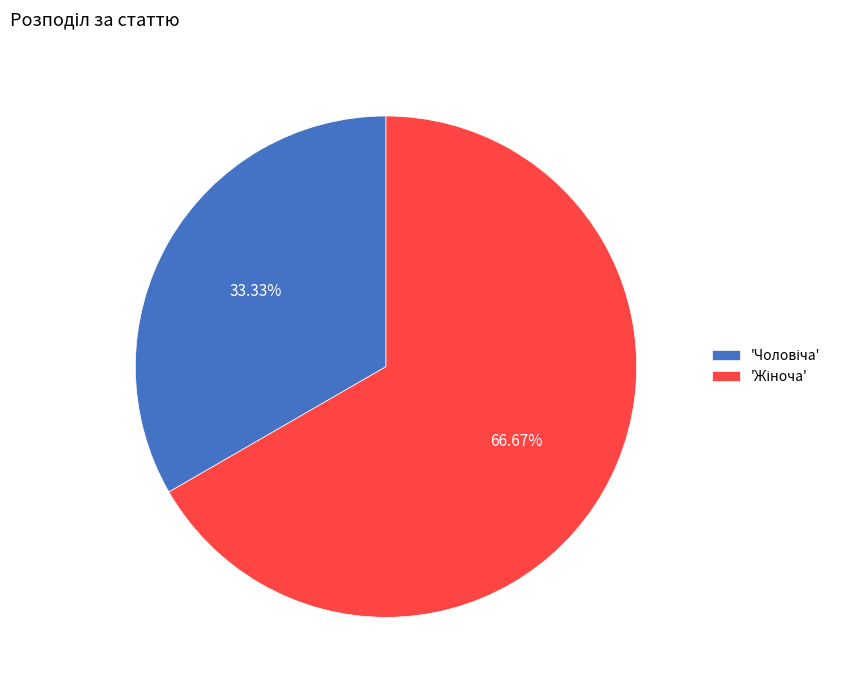

Is there a majority slice in this chart?

Yes